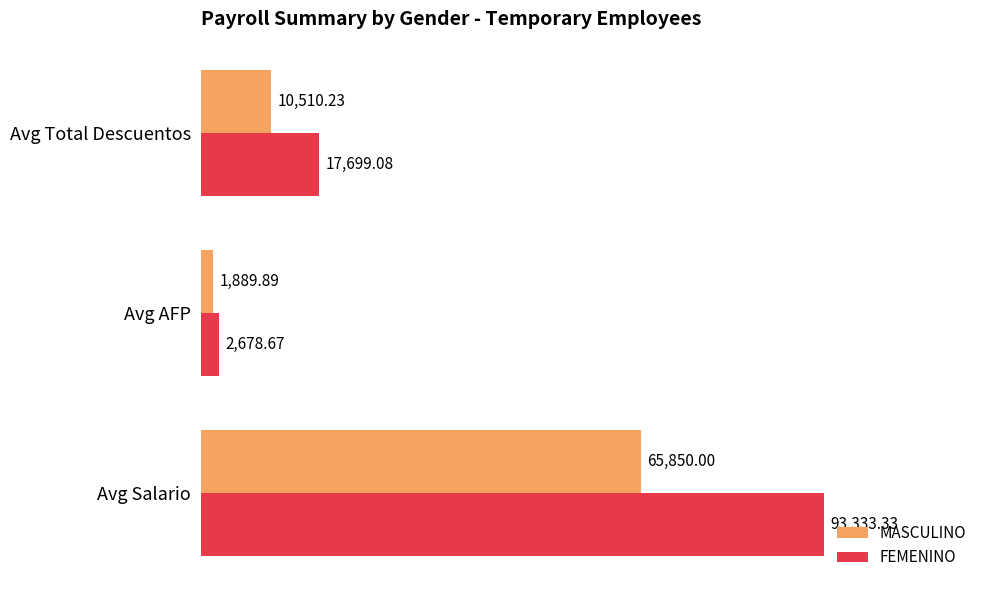

At which category does the chart reach its peak across all series?

Avg Salario